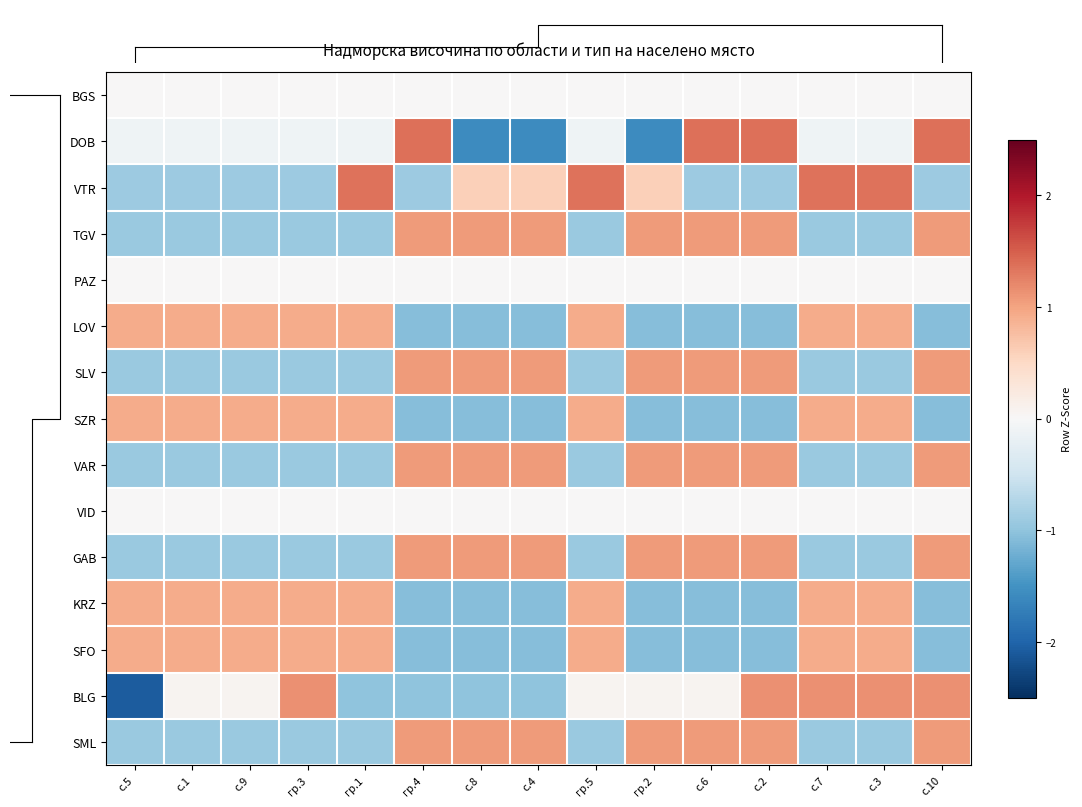

Reading right to left, extract all data points from this chart.

BGS: с.10=0.0	с.3=0.0	с.7=0.0	с.2=0.0	с.6=0.0	гр.2=0.0	гр.5=0.0	с.4=0.0	с.8=0.0	гр.4=0.0	гр.1=0.0	гр.3=0.0	с.9=0.0	с.1=0.0	с.5=0.0
DOB: с.10=1.4	с.3=-0.1	с.7=-0.1	с.2=1.4	с.6=1.4	гр.2=-1.6	гр.5=-0.1	с.4=-1.6	с.8=-1.6	гр.4=1.4	гр.1=-0.1	гр.3=-0.1	с.9=-0.1	с.1=-0.1	с.5=-0.1
VTR: с.10=-0.9	с.3=1.4	с.7=1.4	с.2=-0.9	с.6=-0.9	гр.2=0.6	гр.5=1.4	с.4=0.6	с.8=0.6	гр.4=-0.9	гр.1=1.4	гр.3=-0.9	с.9=-0.9	с.1=-0.9	с.5=-0.9
TGV: с.10=1.1	с.3=-0.9	с.7=-0.9	с.2=1.1	с.6=1.1	гр.2=1.1	гр.5=-0.9	с.4=1.1	с.8=1.1	гр.4=1.1	гр.1=-0.9	гр.3=-0.9	с.9=-0.9	с.1=-0.9	с.5=-0.9
PAZ: с.10=0.0	с.3=0.0	с.7=0.0	с.2=0.0	с.6=0.0	гр.2=0.0	гр.5=0.0	с.4=0.0	с.8=0.0	гр.4=0.0	гр.1=0.0	гр.3=0.0	с.9=0.0	с.1=0.0	с.5=0.0
LOV: с.10=-1.1	с.3=0.9	с.7=0.9	с.2=-1.1	с.6=-1.1	гр.2=-1.1	гр.5=0.9	с.4=-1.1	с.8=-1.1	гр.4=-1.1	гр.1=0.9	гр.3=0.9	с.9=0.9	с.1=0.9	с.5=0.9
SLV: с.10=1.1	с.3=-0.9	с.7=-0.9	с.2=1.1	с.6=1.1	гр.2=1.1	гр.5=-0.9	с.4=1.1	с.8=1.1	гр.4=1.1	гр.1=-0.9	гр.3=-0.9	с.9=-0.9	с.1=-0.9	с.5=-0.9
SZR: с.10=-1.1	с.3=0.9	с.7=0.9	с.2=-1.1	с.6=-1.1	гр.2=-1.1	гр.5=0.9	с.4=-1.1	с.8=-1.1	гр.4=-1.1	гр.1=0.9	гр.3=0.9	с.9=0.9	с.1=0.9	с.5=0.9
VAR: с.10=1.1	с.3=-0.9	с.7=-0.9	с.2=1.1	с.6=1.1	гр.2=1.1	гр.5=-0.9	с.4=1.1	с.8=1.1	гр.4=1.1	гр.1=-0.9	гр.3=-0.9	с.9=-0.9	с.1=-0.9	с.5=-0.9
VID: с.10=0.0	с.3=0.0	с.7=0.0	с.2=0.0	с.6=0.0	гр.2=0.0	гр.5=0.0	с.4=0.0	с.8=0.0	гр.4=0.0	гр.1=0.0	гр.3=0.0	с.9=0.0	с.1=0.0	с.5=0.0
GAB: с.10=1.1	с.3=-0.9	с.7=-0.9	с.2=1.1	с.6=1.1	гр.2=1.1	гр.5=-0.9	с.4=1.1	с.8=1.1	гр.4=1.1	гр.1=-0.9	гр.3=-0.9	с.9=-0.9	с.1=-0.9	с.5=-0.9
KRZ: с.10=-1.1	с.3=0.9	с.7=0.9	с.2=-1.1	с.6=-1.1	гр.2=-1.1	гр.5=0.9	с.4=-1.1	с.8=-1.1	гр.4=-1.1	гр.1=0.9	гр.3=0.9	с.9=0.9	с.1=0.9	с.5=0.9
SFO: с.10=-1.1	с.3=0.9	с.7=0.9	с.2=-1.1	с.6=-1.1	гр.2=-1.1	гр.5=0.9	с.4=-1.1	с.8=-1.1	гр.4=-1.1	гр.1=0.9	гр.3=0.9	с.9=0.9	с.1=0.9	с.5=0.9
BLG: с.10=1.1	с.3=1.1	с.7=1.1	с.2=1.1	с.6=0.1	гр.2=0.1	гр.5=0.1	с.4=-1.0	с.8=-1.0	гр.4=-1.0	гр.1=-1.0	гр.3=1.1	с.9=0.1	с.1=0.1	с.5=-2.1
SML: с.10=1.1	с.3=-0.9	с.7=-0.9	с.2=1.1	с.6=1.1	гр.2=1.1	гр.5=-0.9	с.4=1.1	с.8=1.1	гр.4=1.1	гр.1=-0.9	гр.3=-0.9	с.9=-0.9	с.1=-0.9	с.5=-0.9